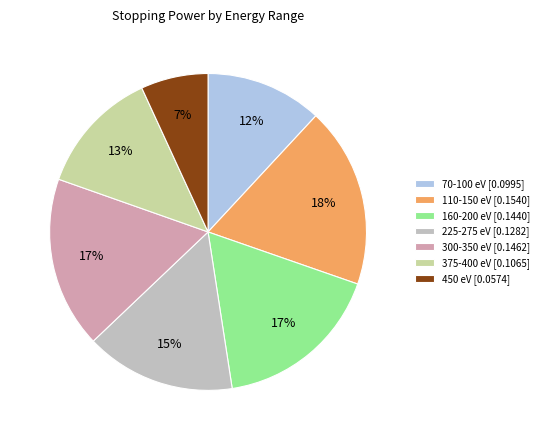

The 160-200 eV [0.1440] slice represents 17% of the pie. True or false?

True